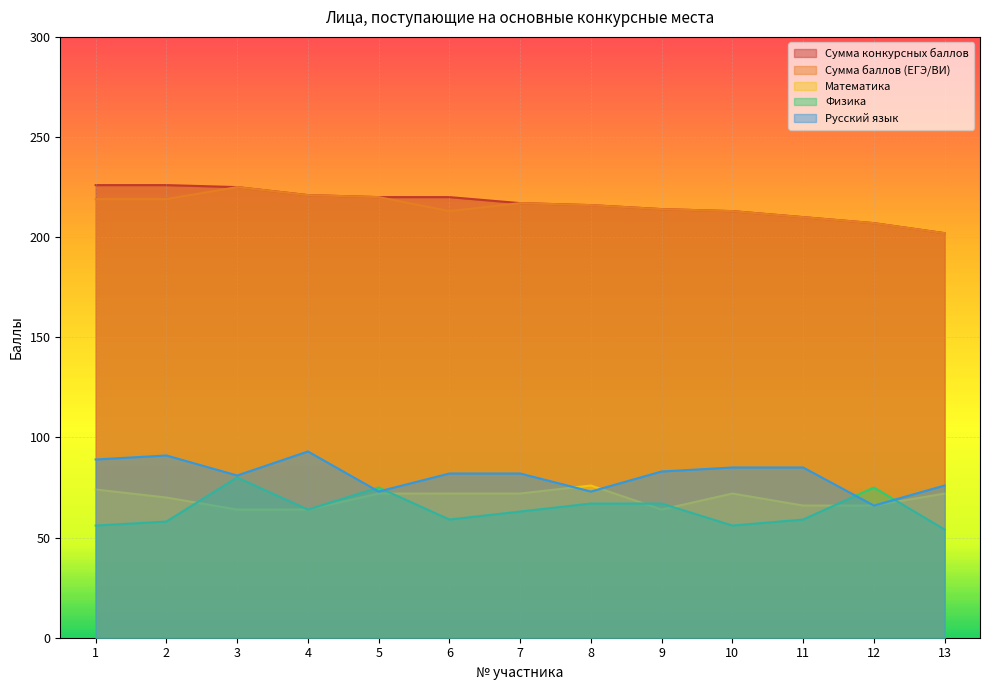

Which category has the lowest value in the Сумма баллов (ЕГЭ/ВИ) series?

13